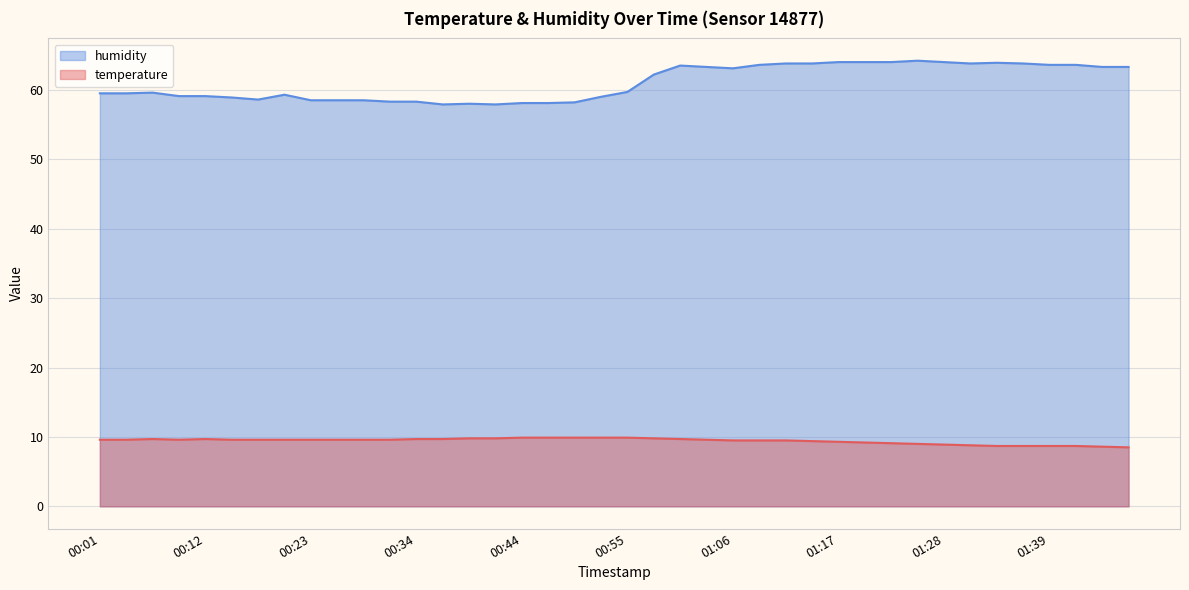

True or false: humidity and temperature cross at least once.

False